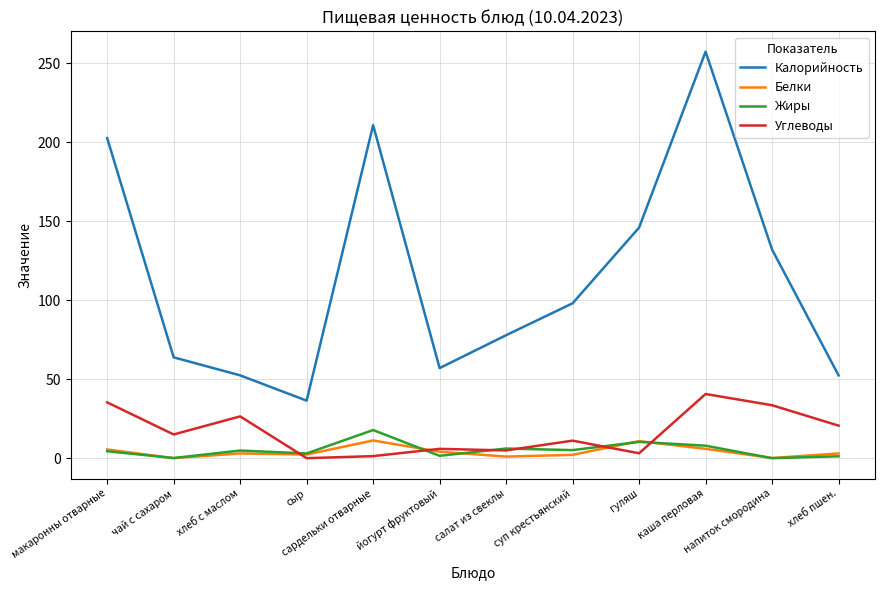

What are all the series names shown in the legend?

Калорийность, Белки, Жиры, Углеводы